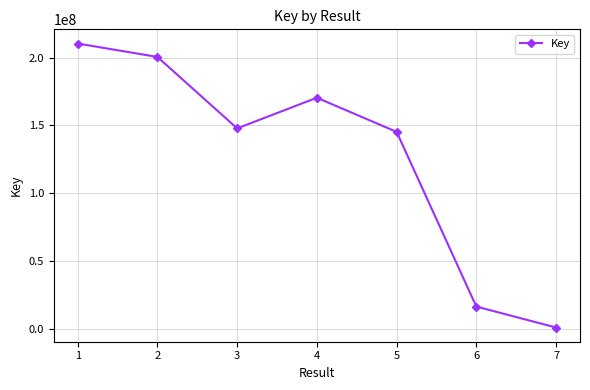

What is the approximate value at 6?

16577727